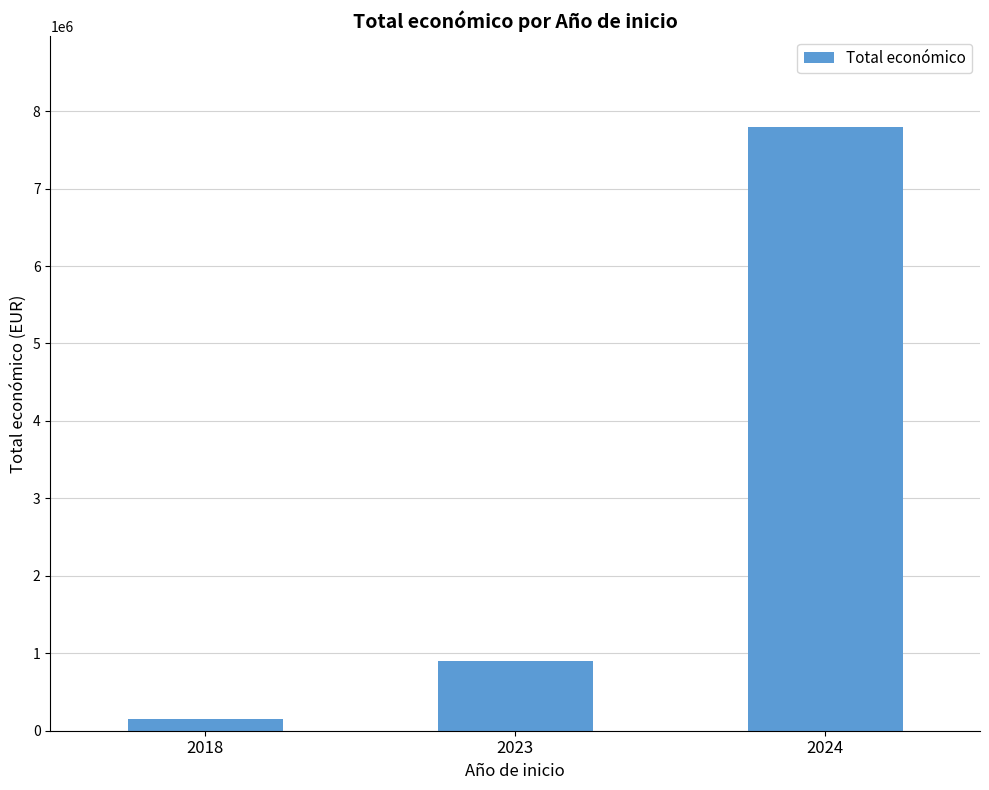

What is the ratio of the value at 2023 to the value at 2024?

0.1